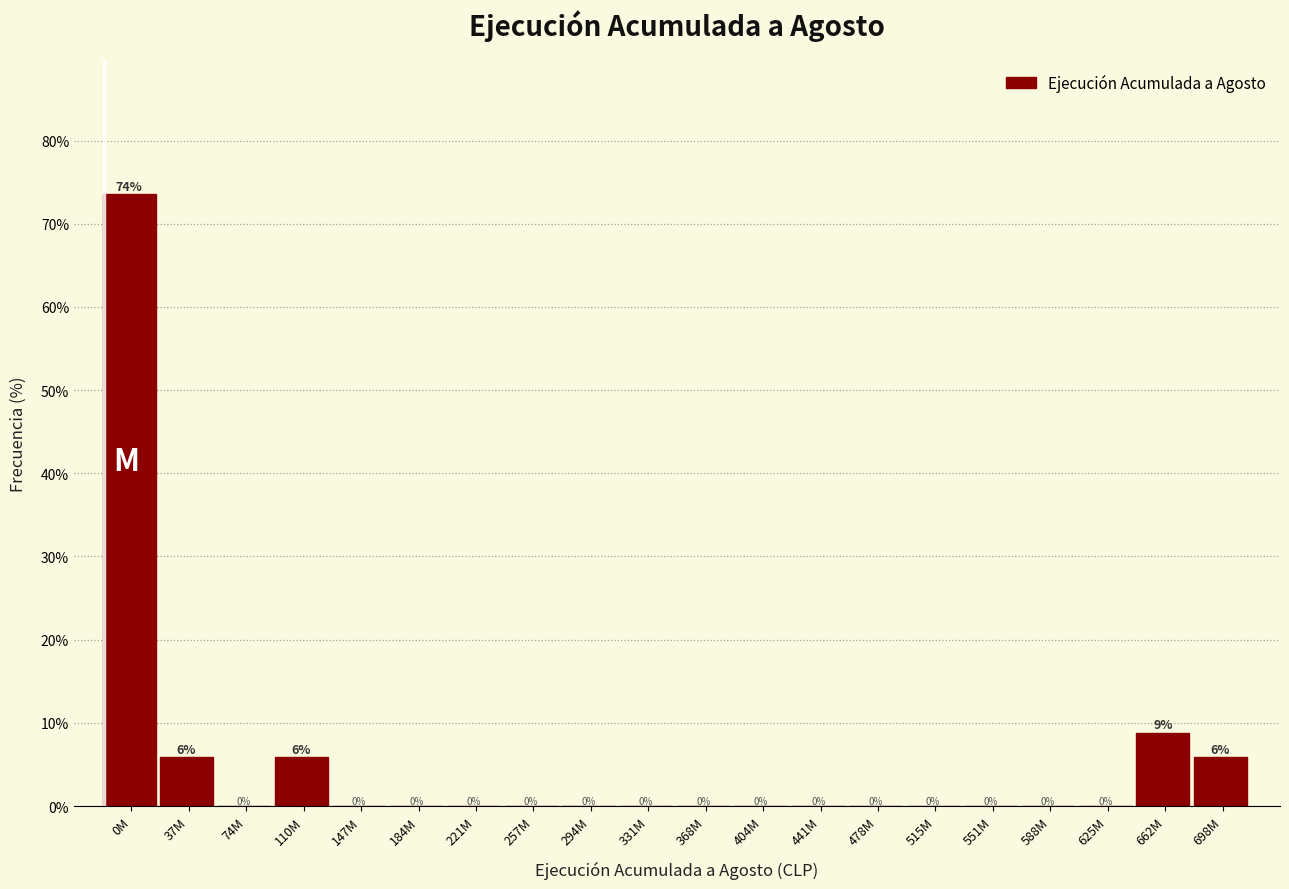

Which label corresponds to the largest value in the chart?

0M